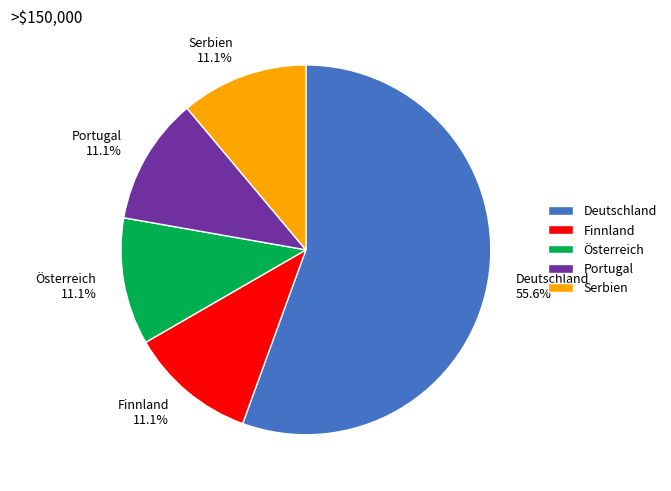

Which slice represents more than half of the pie?

Deutschland